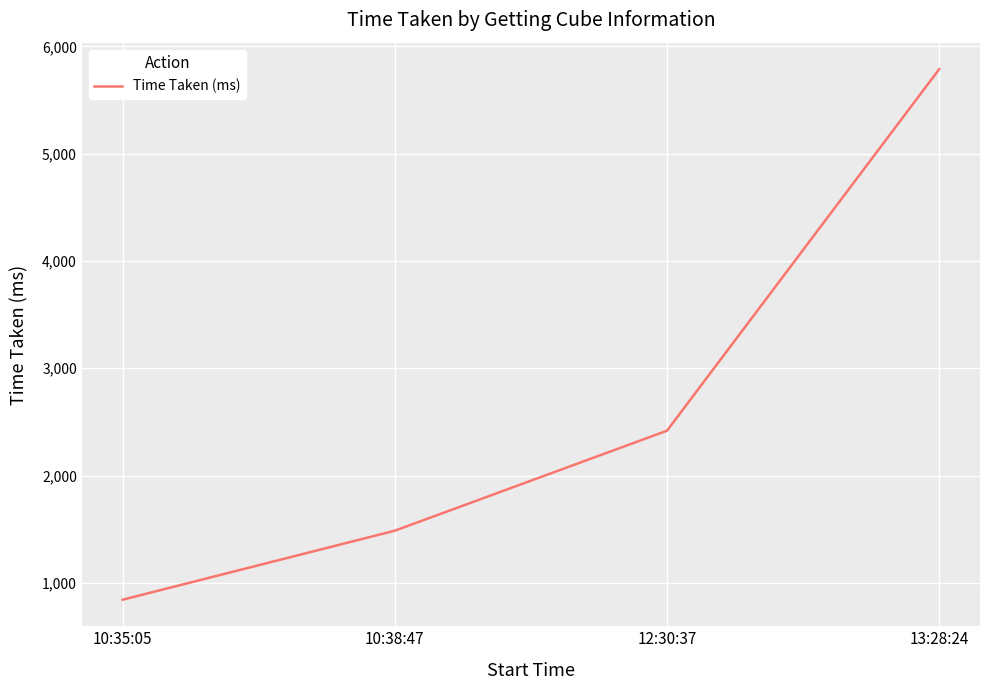

How many lines are shown in the chart?

1